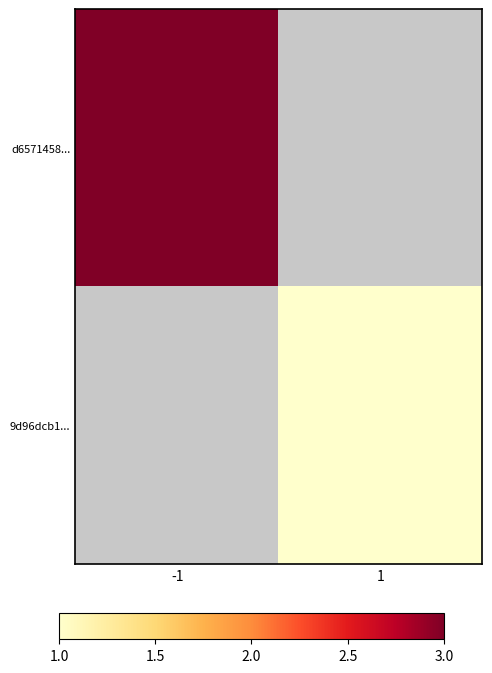

Which series has the largest range (max minus min)?

d6571458...